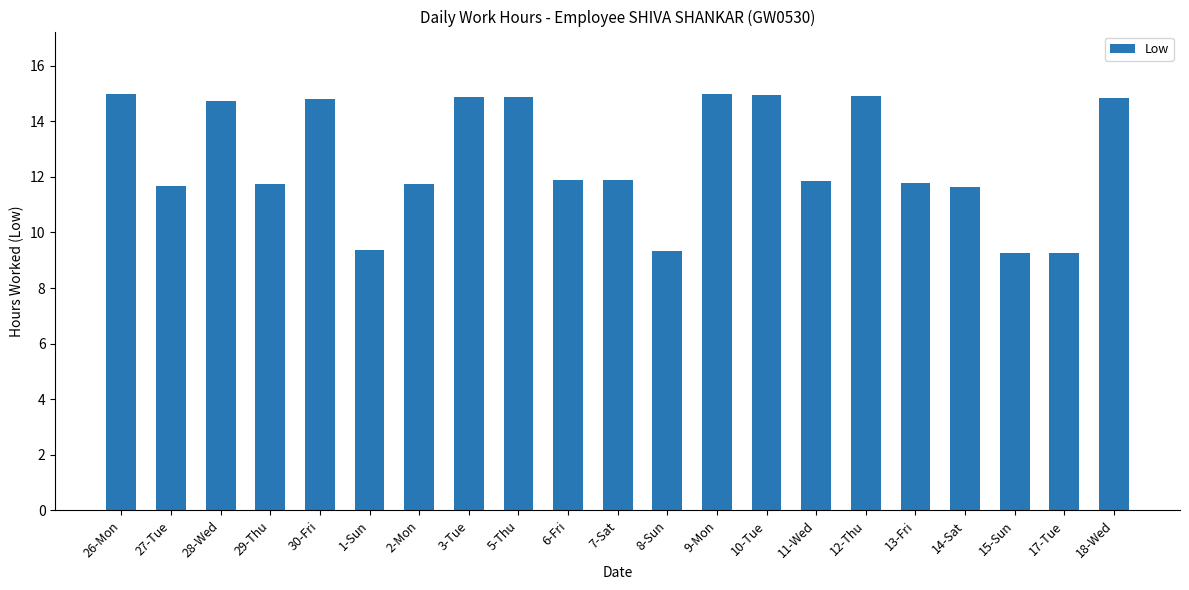

Count the values in the range 11 to 14.

8